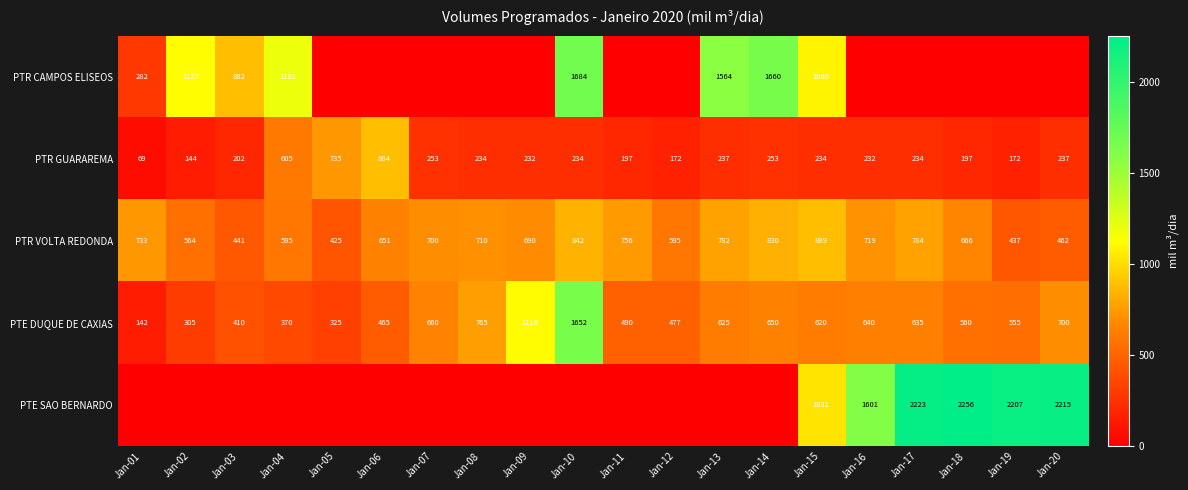

The value of PTE SAO BERNARDO at Jan-16 is 2492. True or false?

False